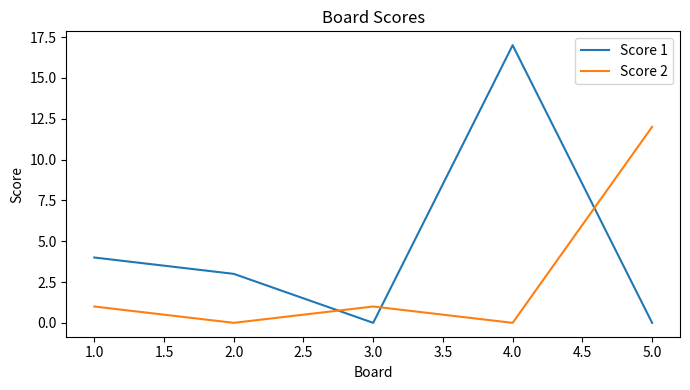

Is it true that Score 2 equals 0 at 3.0?

False